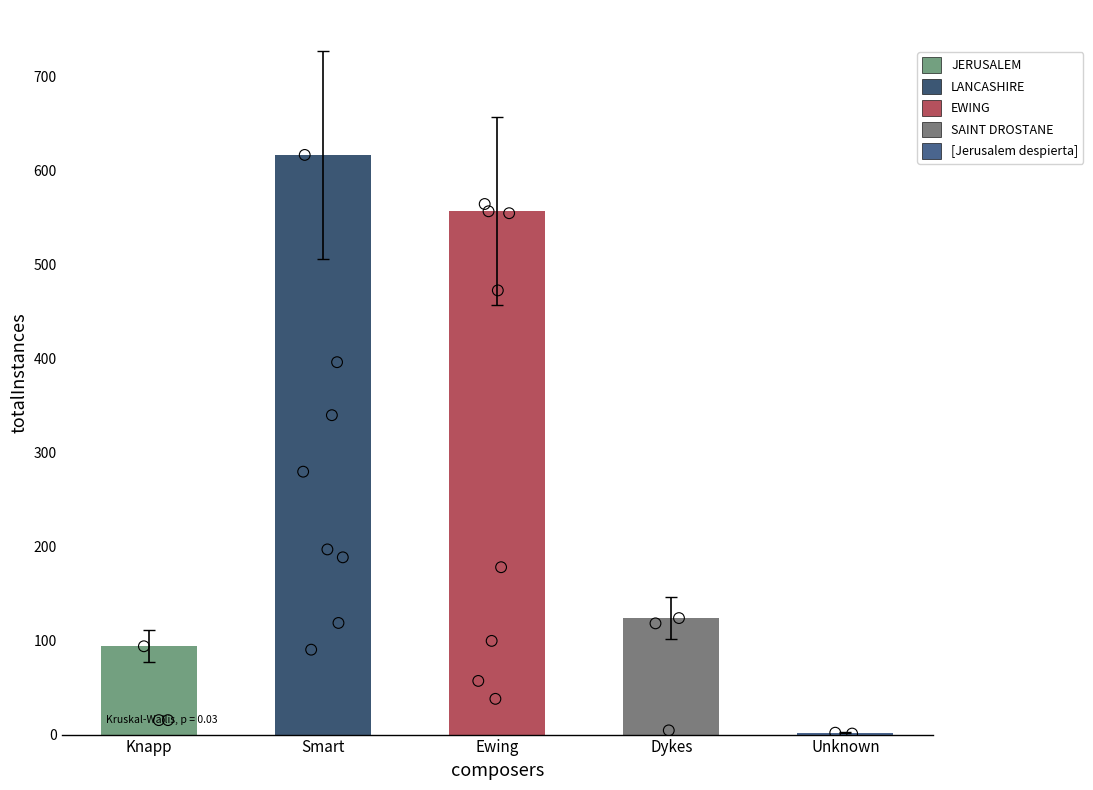

What is the change in value from Knapp to Unknown?

-75.4